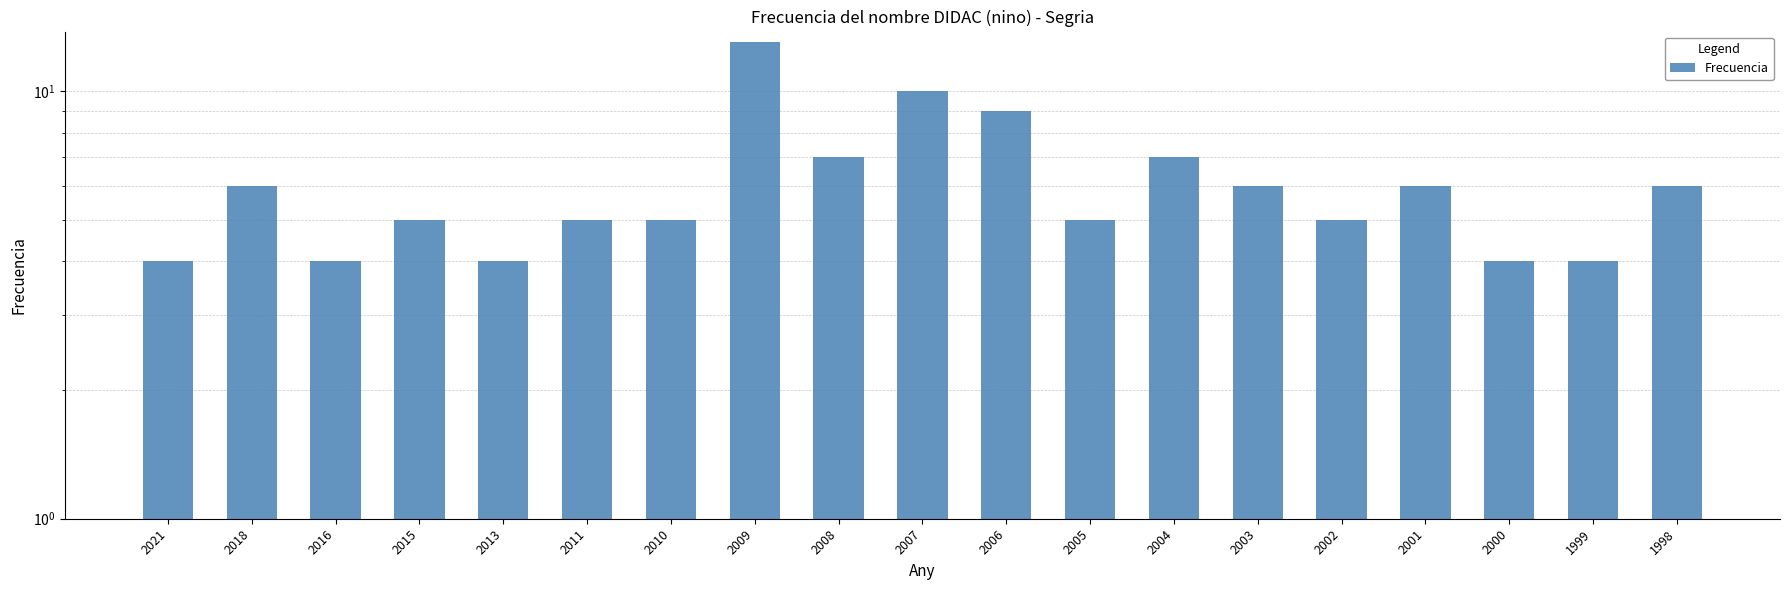

The chart shows a value of 5 at 2007. True or false?

False